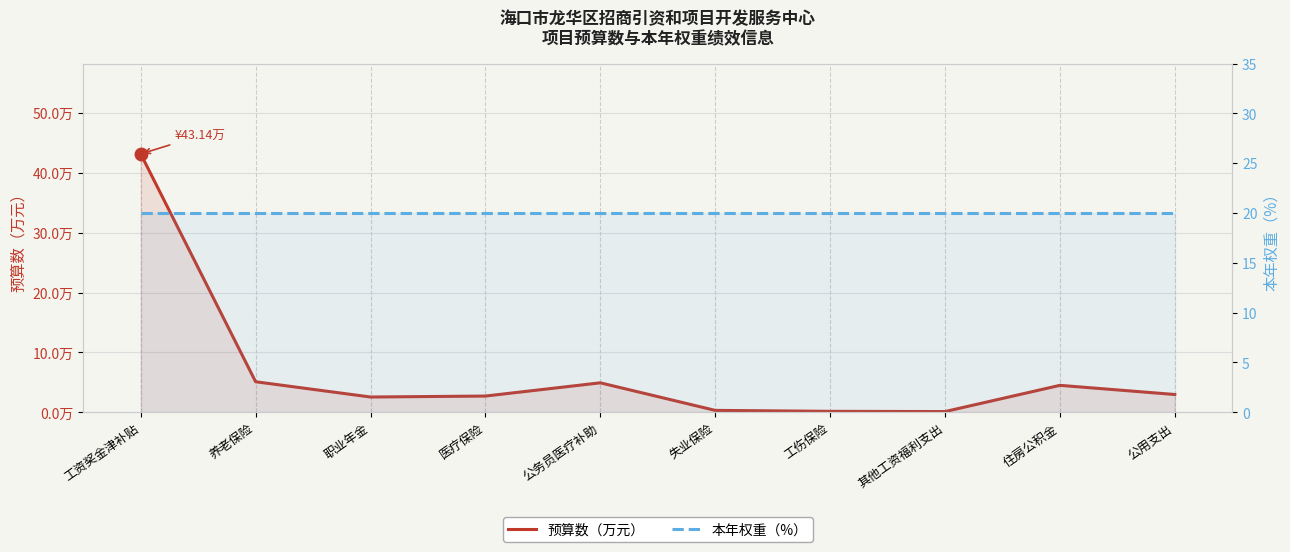

What are all the series names shown in the legend?

预算数（万元）, 本年权重（%）